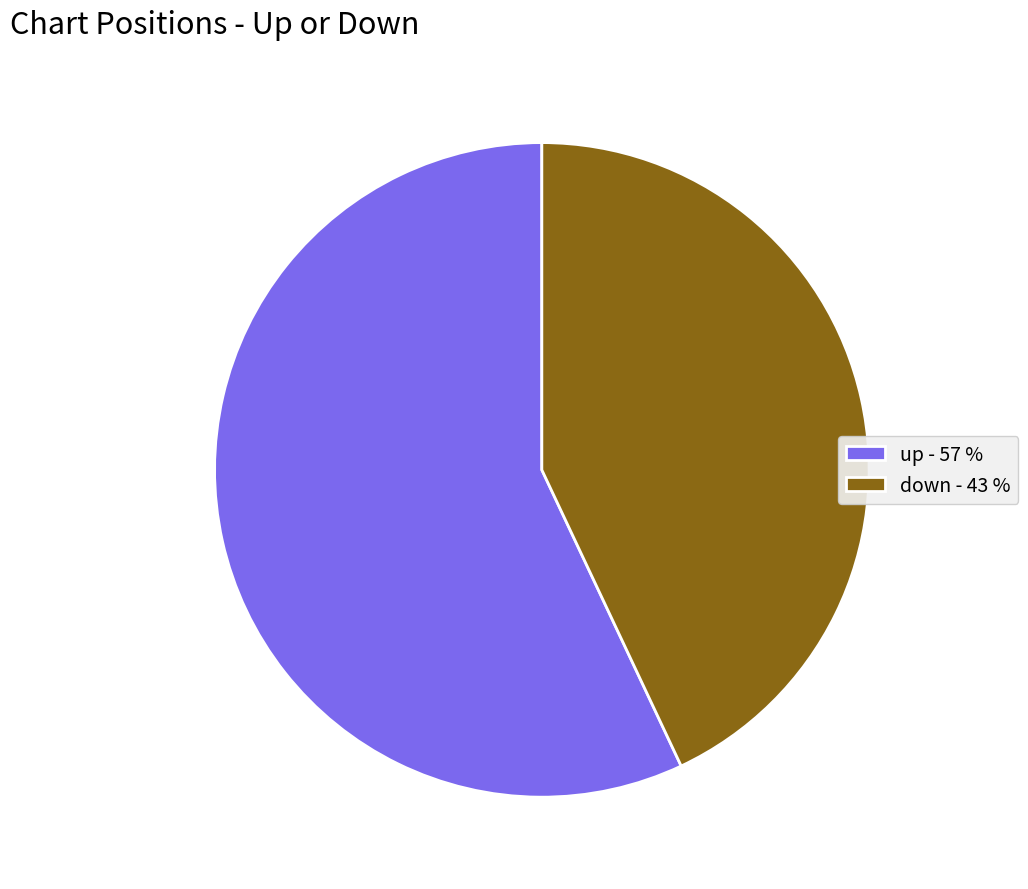

The down slice represents 32% of the pie. True or false?

False